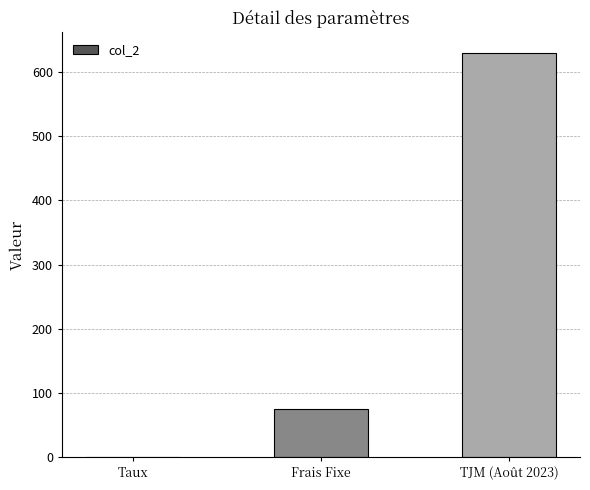

How many distinct data groups are displayed?

1